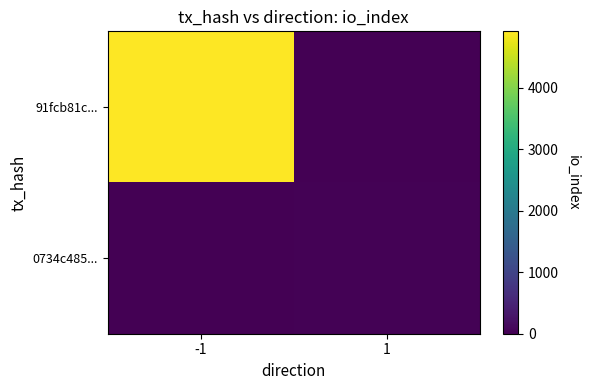

List the series in order of their overall mean, highest first.

91fcb81c..., 0734c485...